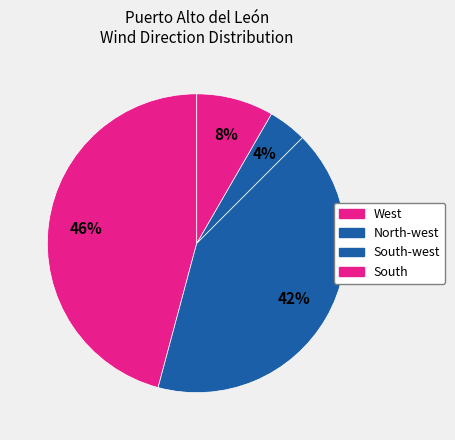

How many segments does this pie chart have?

4